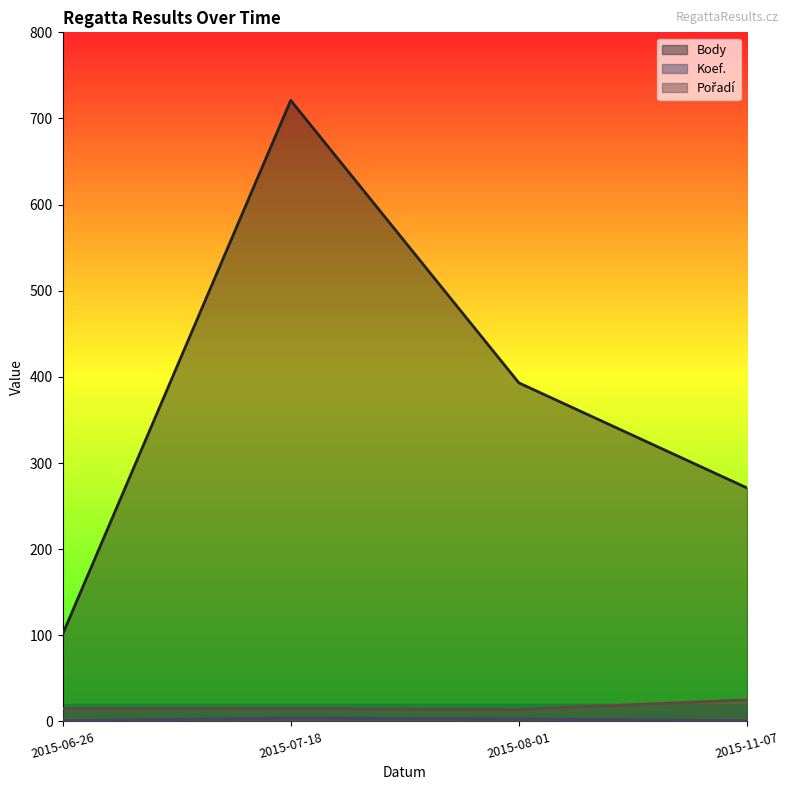

What is the approximate value of Pořadí at 2015-11-07?

25